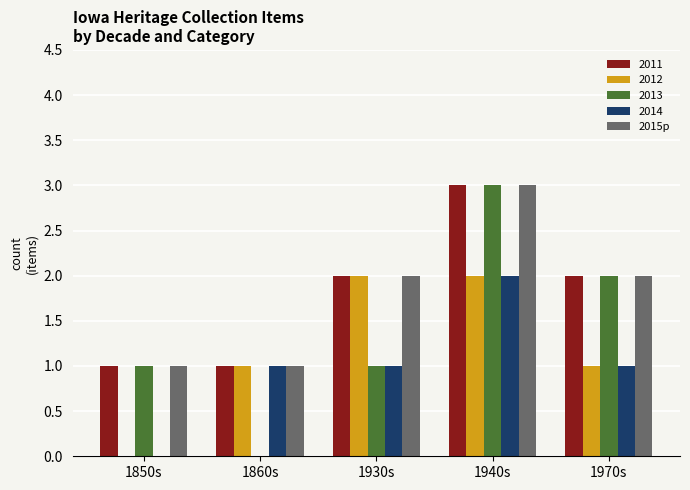

What is the sum of the 2011 values at 1860s and 1930s?

3